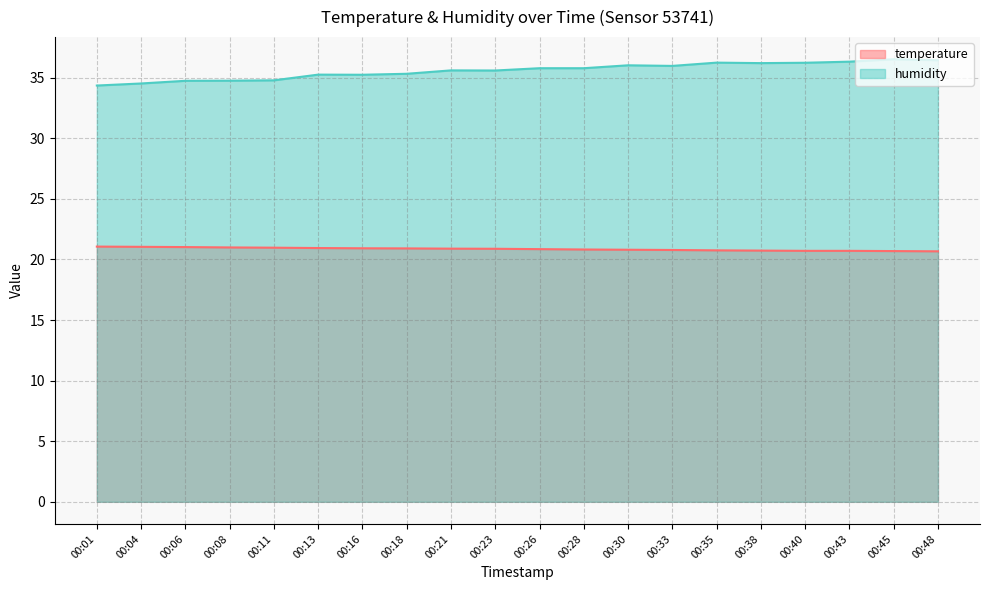

In humidity, how many points are lower than both neighbors (excluding endpoints)?

4